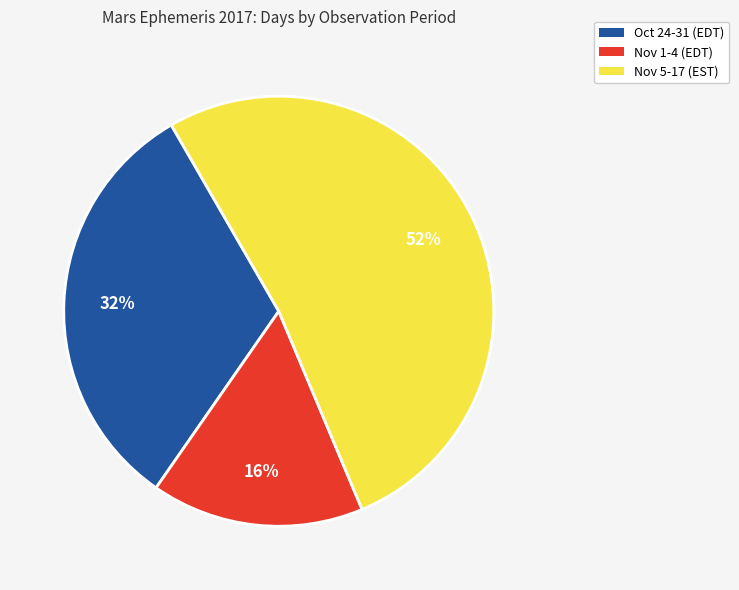

Is there any slice that represents more than half of the pie?

Yes